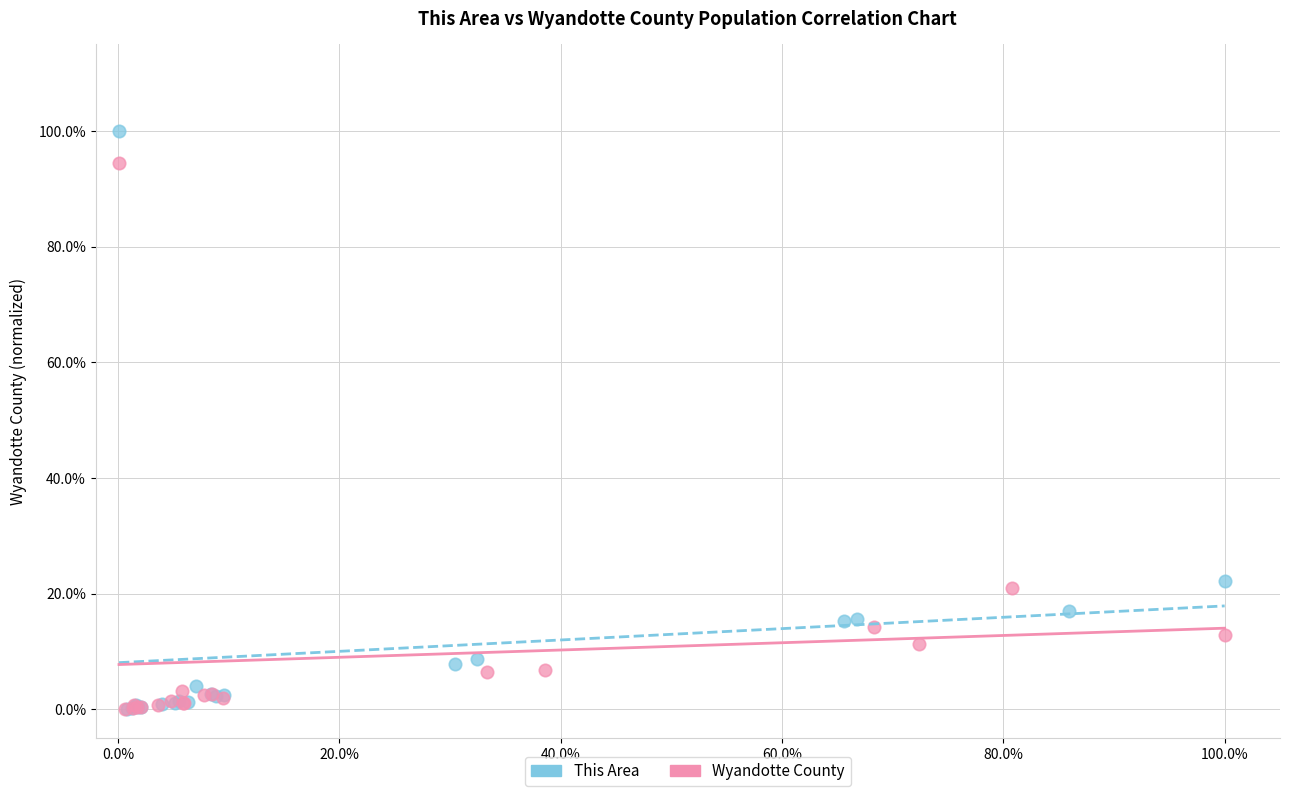

What are all the series names shown in the legend?

This Area, Wyandotte County